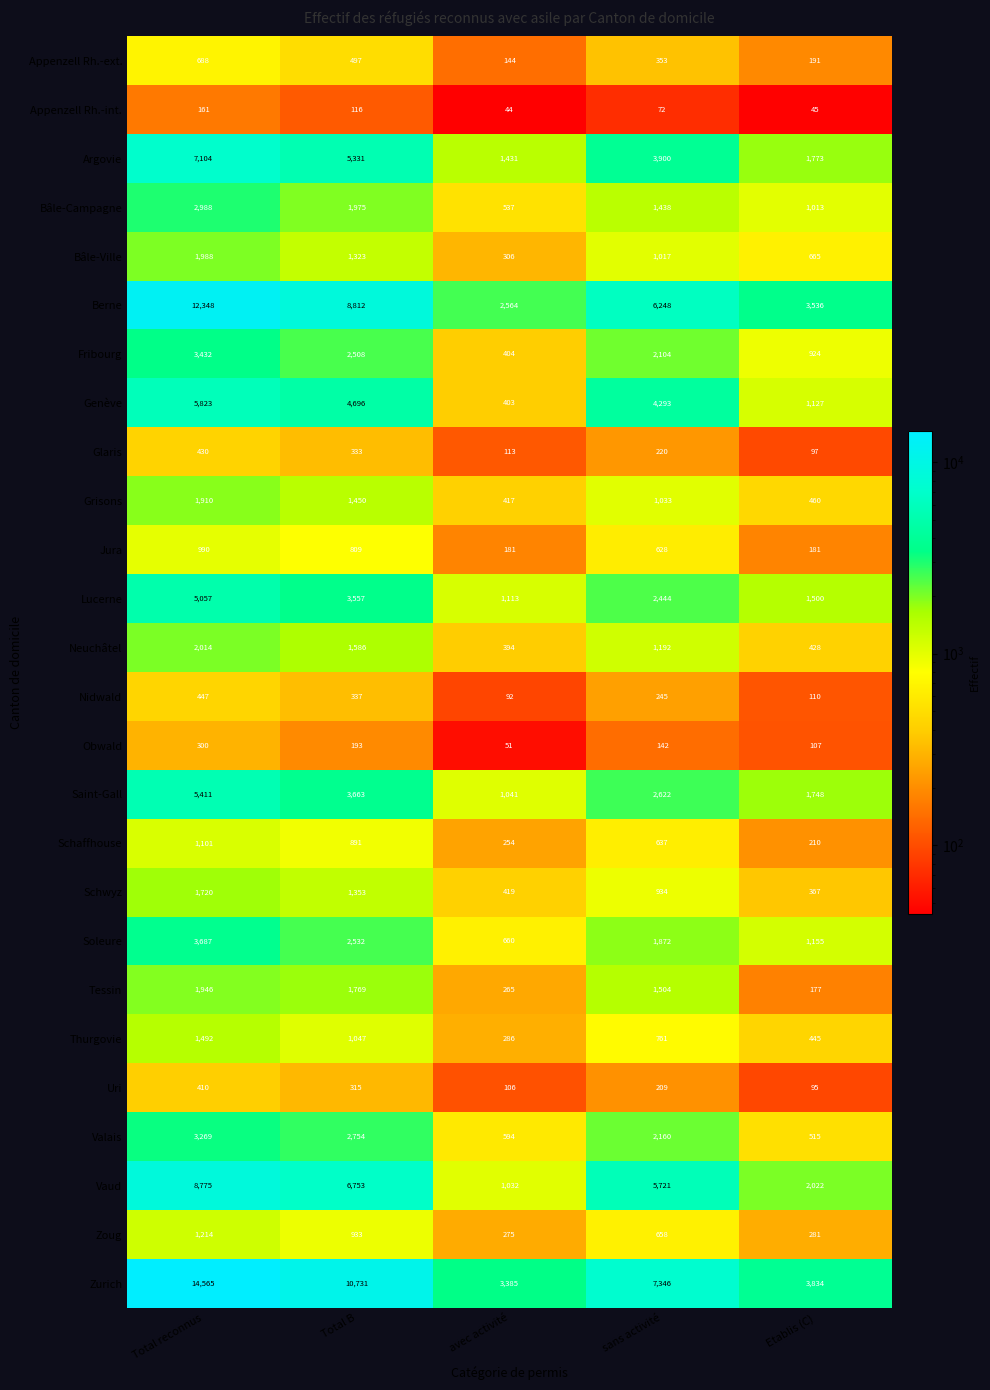

What is the total value across all series at Etablis (C)?

23006